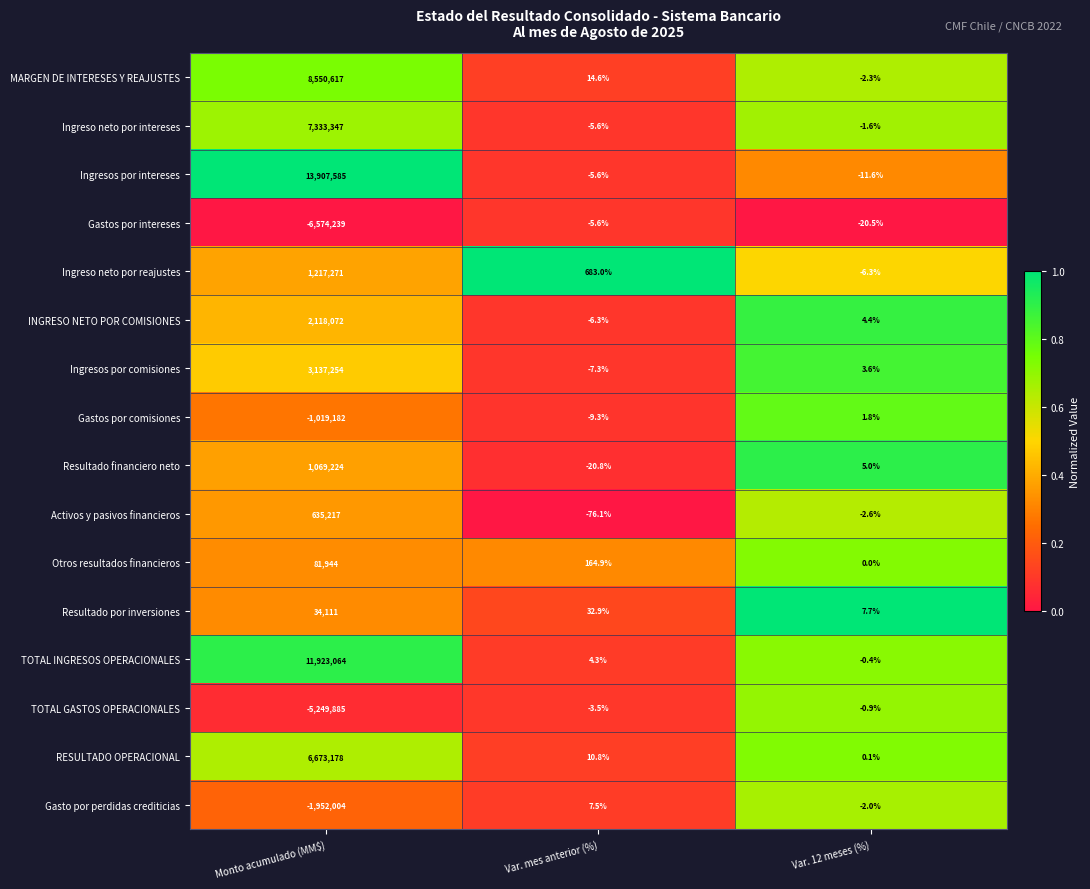

What is the total value across all series at Monto acumulado (MM$)?

41885574.0